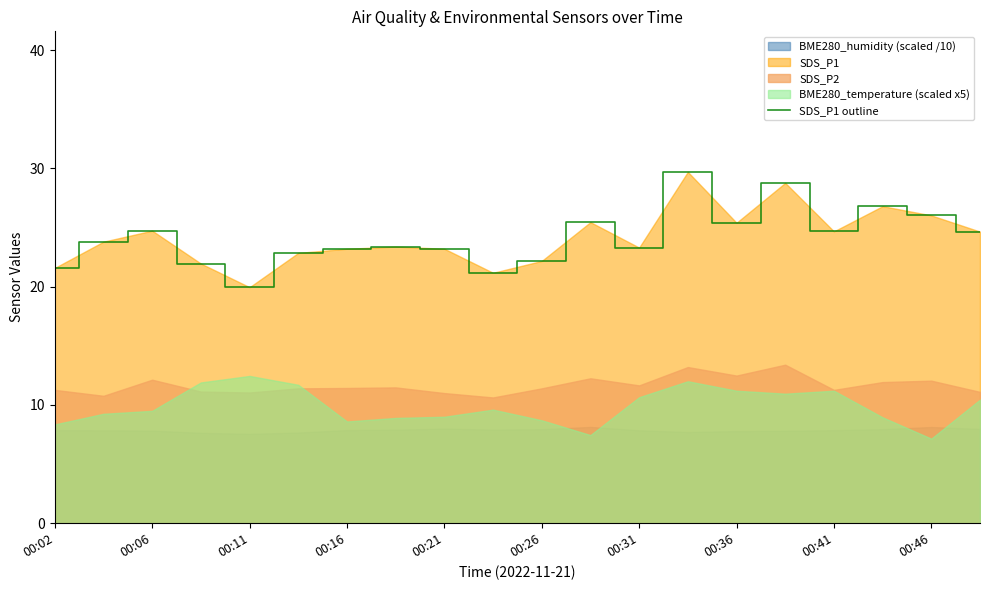

What is the greatest value displayed?

29.7